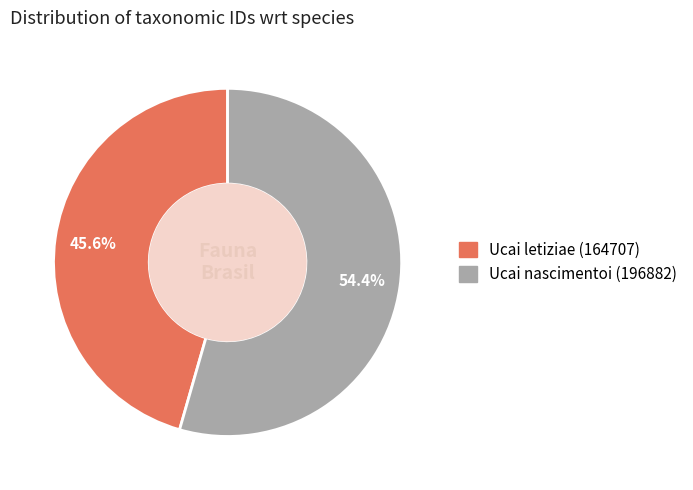

To the nearest percent, what is the difference between the largest and smallest slice percentages?

9%